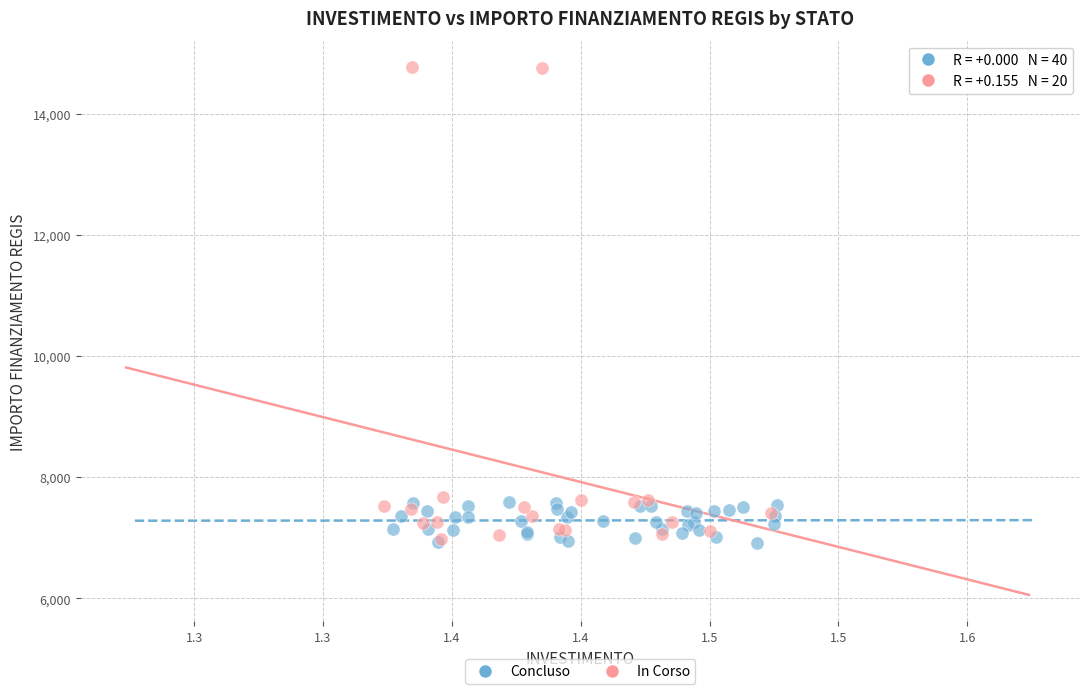

Which series reaches the maximum Y coordinate?

In Corso